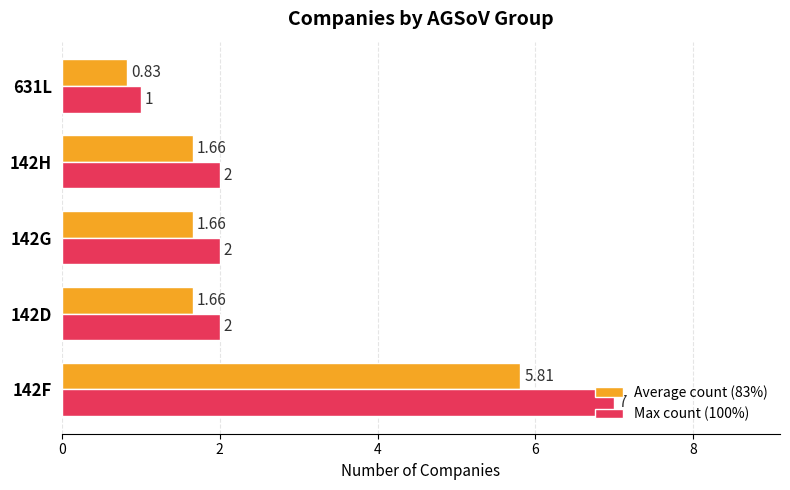

Is the value of Max count (100%) at 142H greater than the value of Average count (83%) at 142H?

Yes